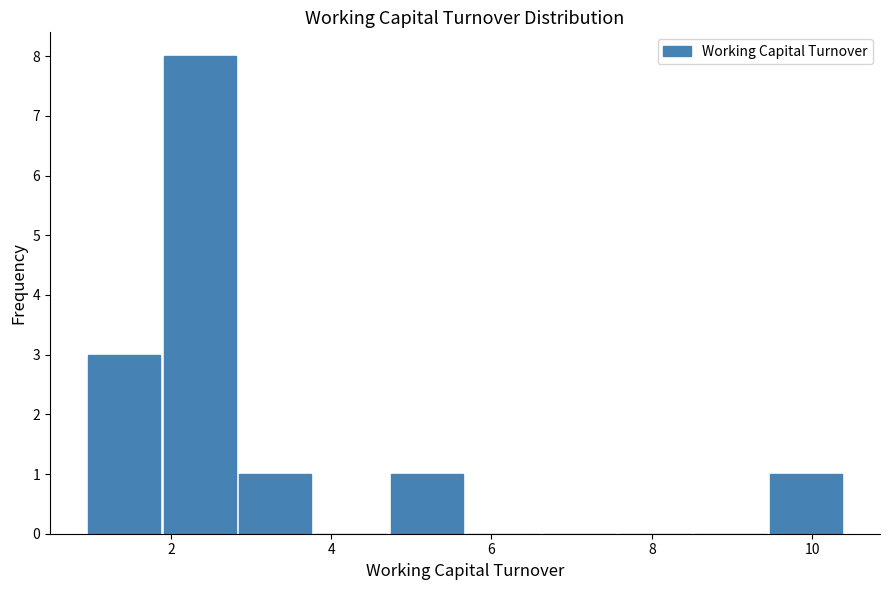

Reading left to right, list every bar in this chart as the range it spans on the x-axis followed by its height. Neither the bar edges nor the heights are printed on the chart, so give them approximately, as read against the axes.

1.0 to 1.8: 3
1.8 to 2.8: 8
2.8 to 3.8: 1
3.8 to 4.8: 0
4.8 to 5.6: 1
5.6 to 6.6: 0
6.6 to 7.6: 0
7.6 to 8.6: 0
8.6 to 9.4: 0
9.4 to 10.4: 1